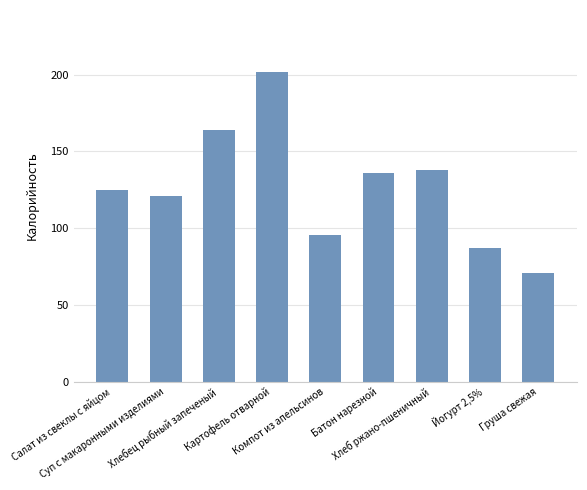

What is the minimum value shown in the chart?

70.5